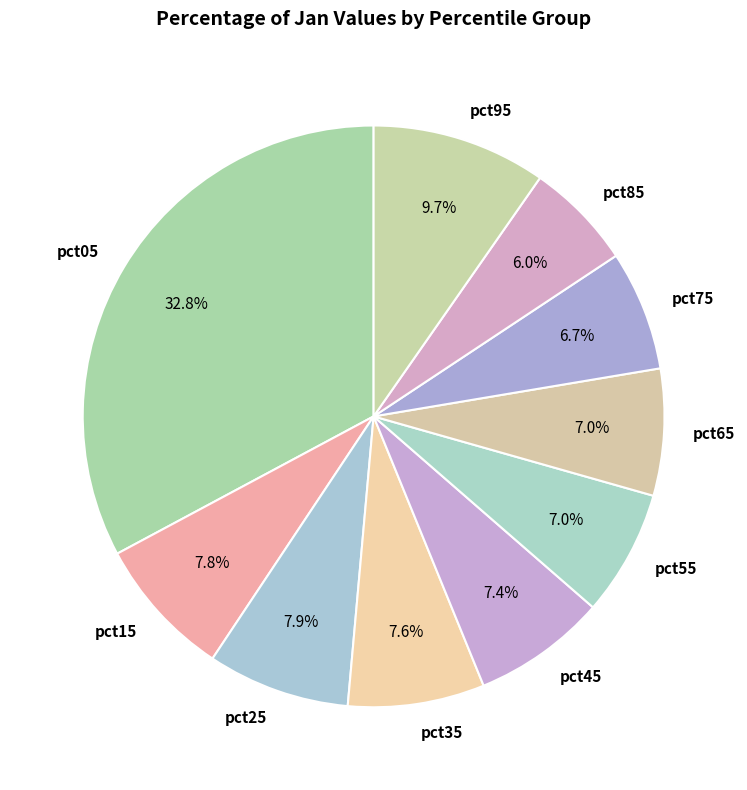

The pct65 slice represents 7% of the pie. True or false?

True